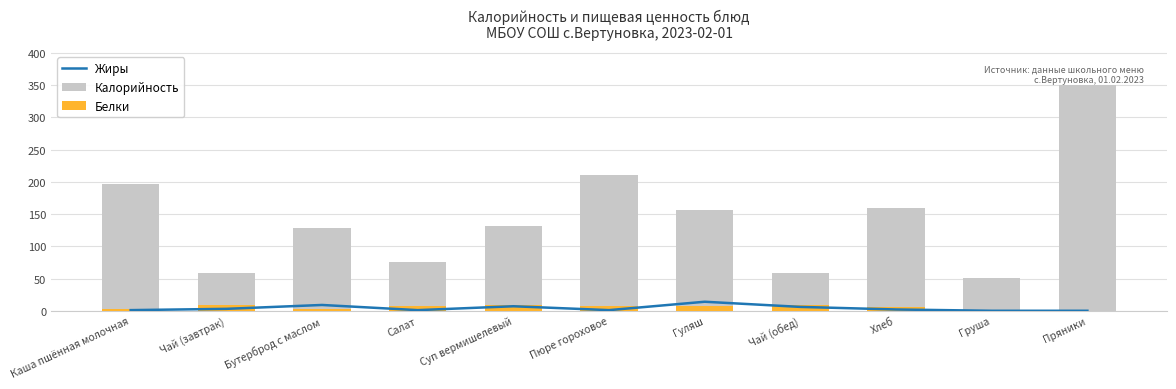

Does the chart contain stacked bars?

No